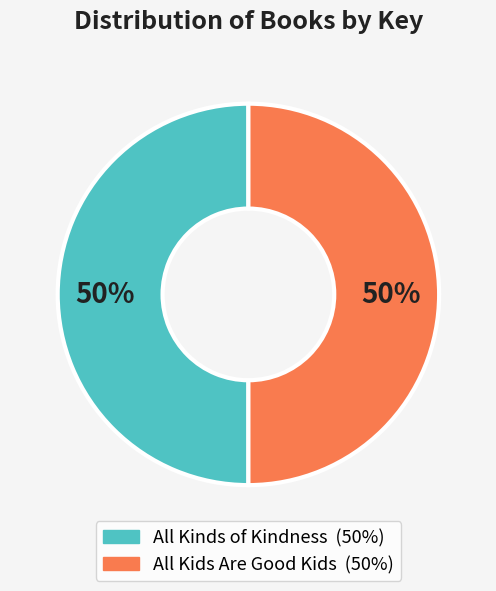

Count the number of slices in the pie.

2